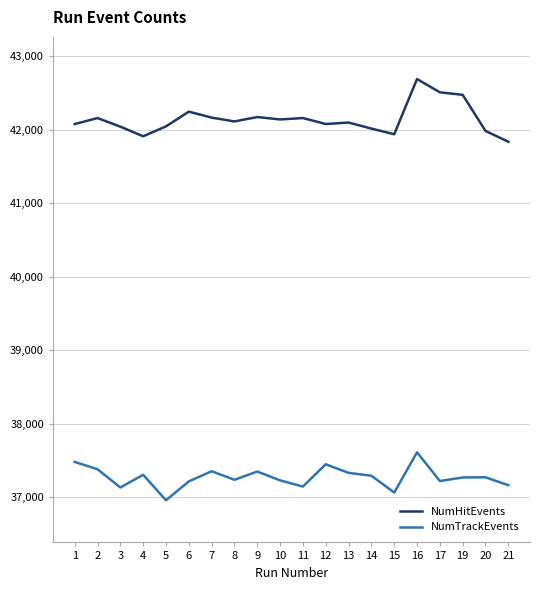

True or false: NumTrackEvents and NumHitEvents cross at least once.

False